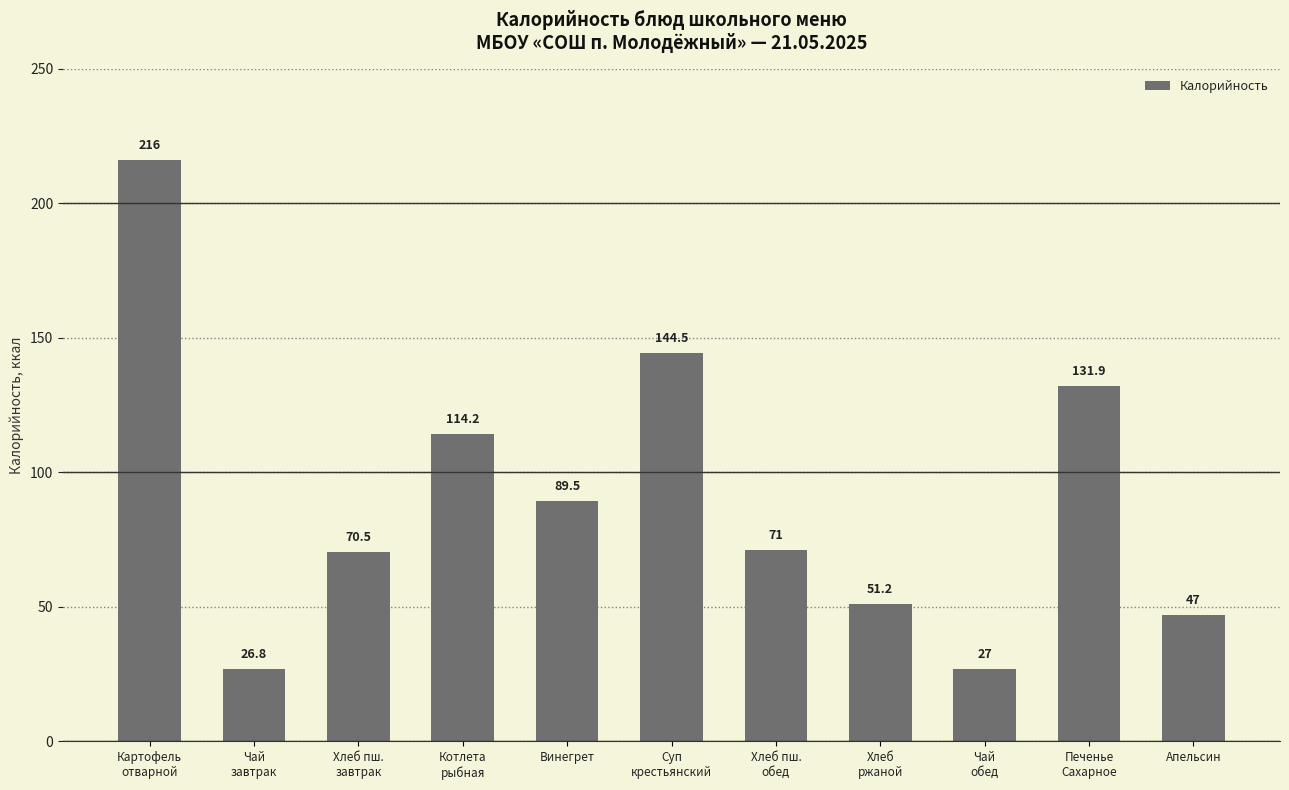

What is the sum of the values at Винегрет and Апельсин?

136.5